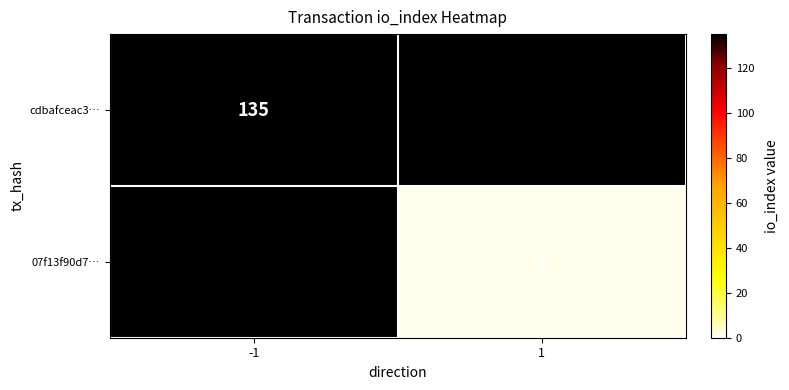

True or false: cdbafceac3… has a value of 53 at -1.

False